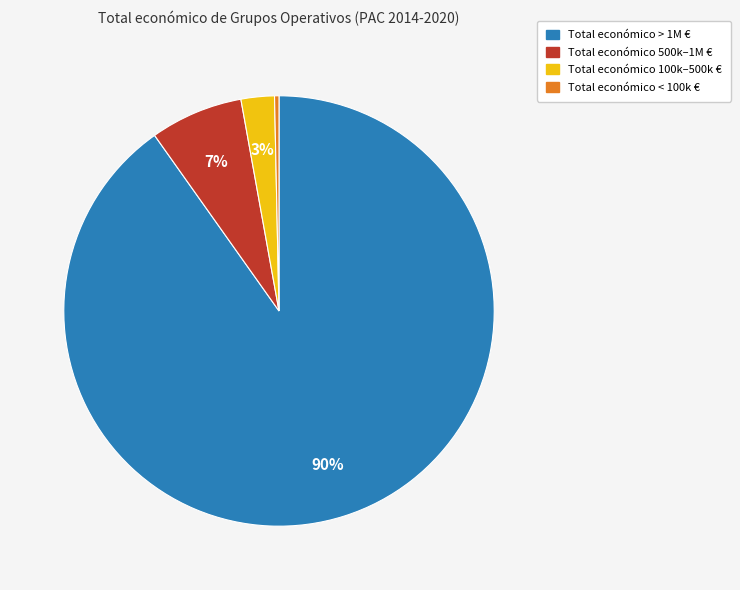

Is there a majority slice in this chart?

Yes